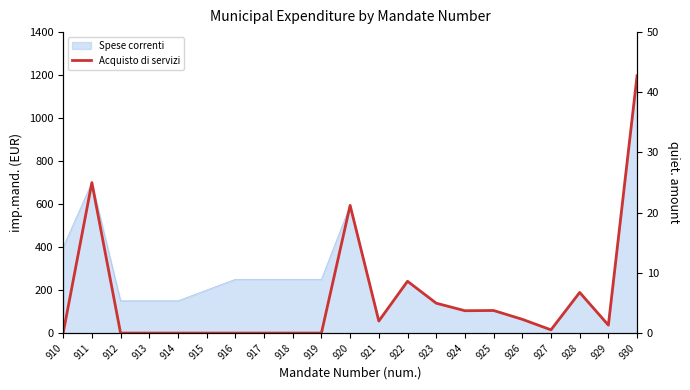

What is the value of the 15th point from the left?

3.7